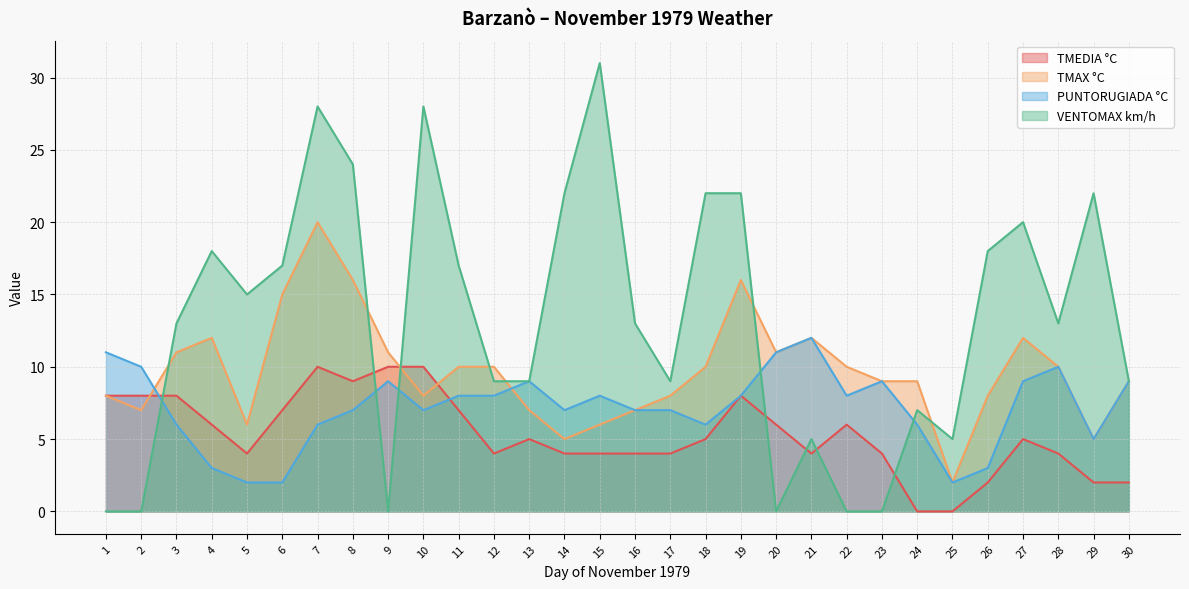

What is the lowest value of the PUNTORUGIADA °C series?

2